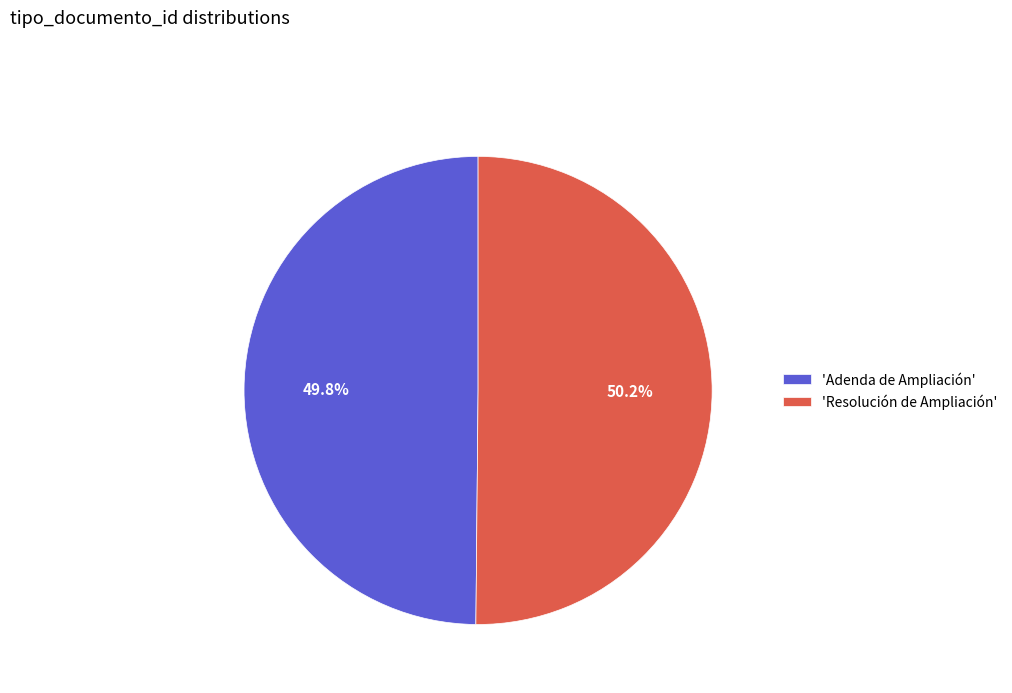

Is there a majority slice in this chart?

Yes